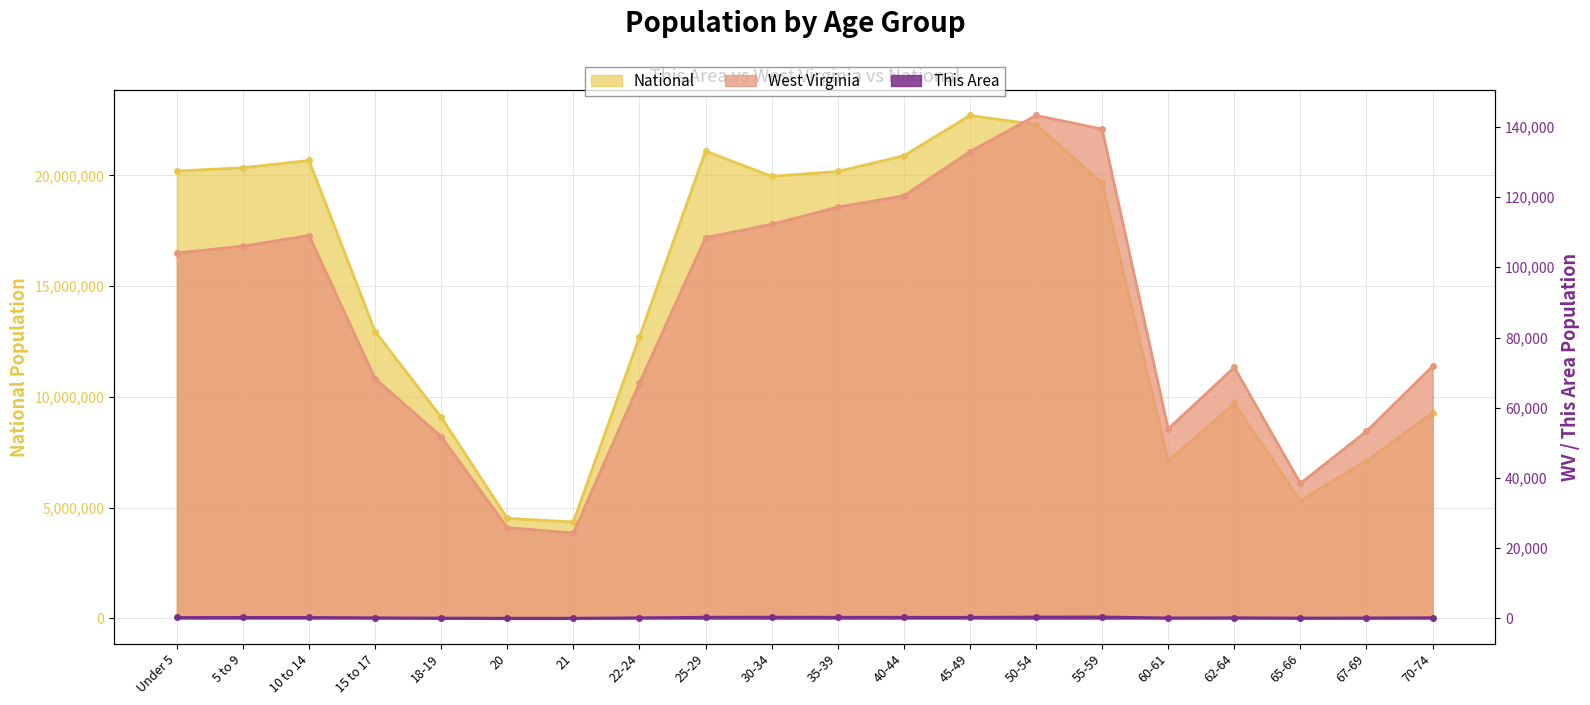

True or false: This Area and West Virginia cross at least once.

False